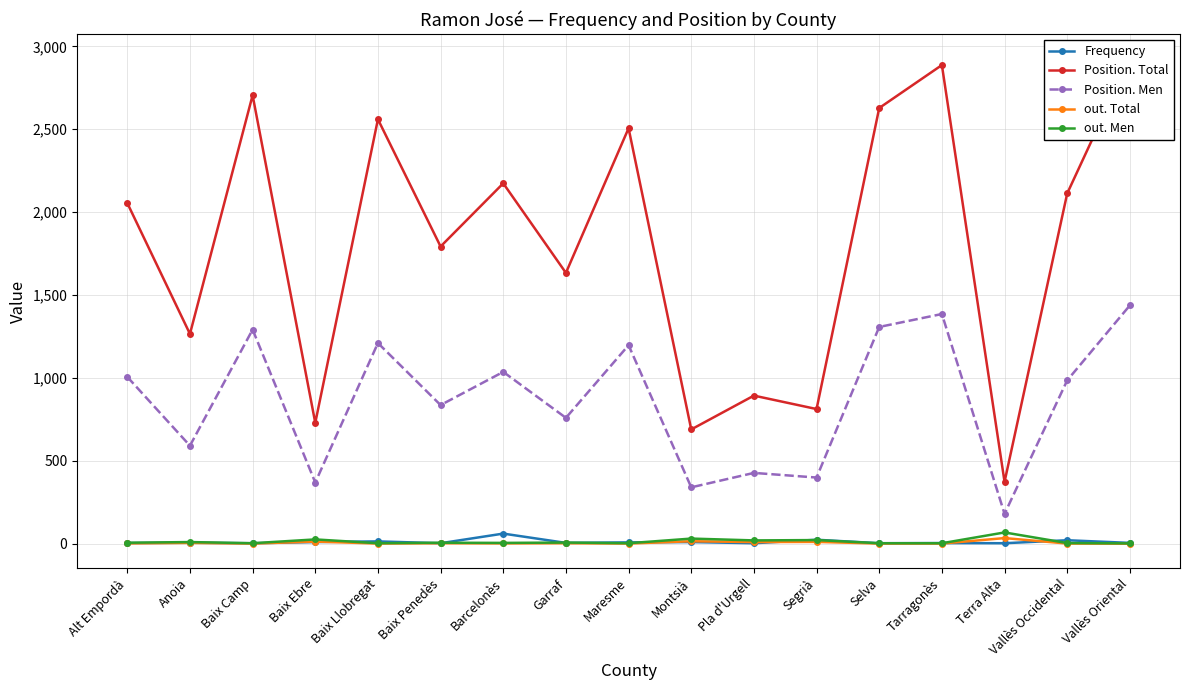

At how many categories does at least one series exceed 2021?

9